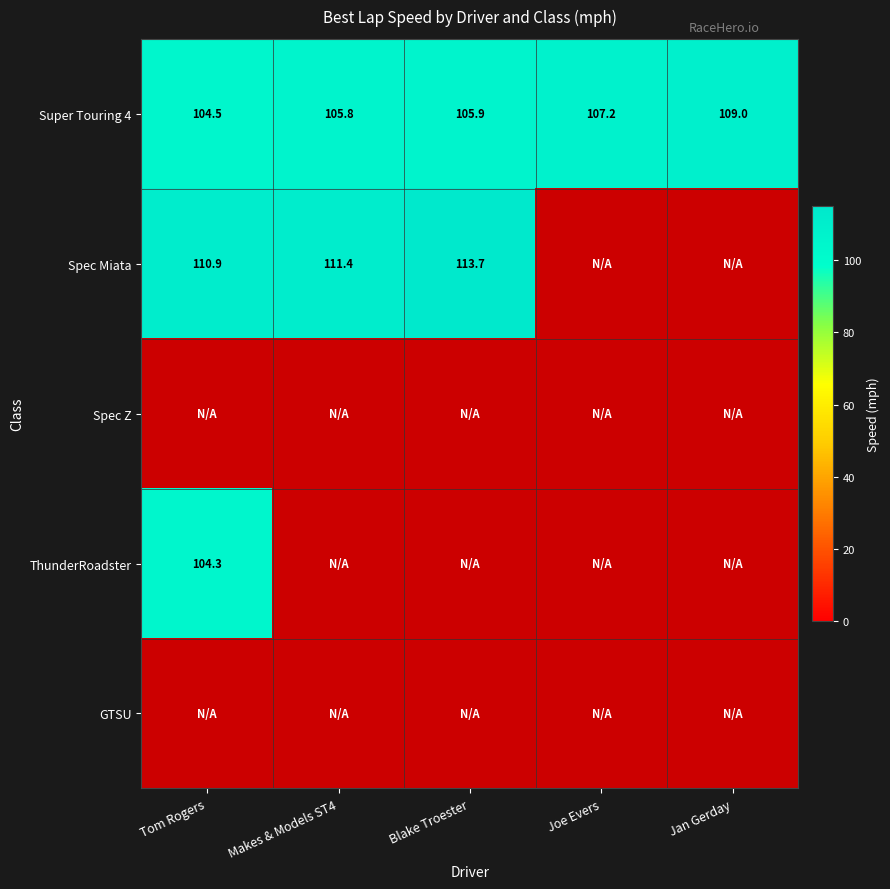

Which label corresponds to the largest value in the chart?

Blake Troester